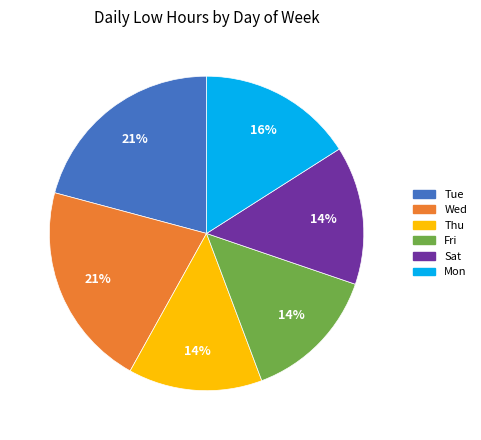

To the nearest percent, what is the difference between the largest and smallest slice percentages?

7%